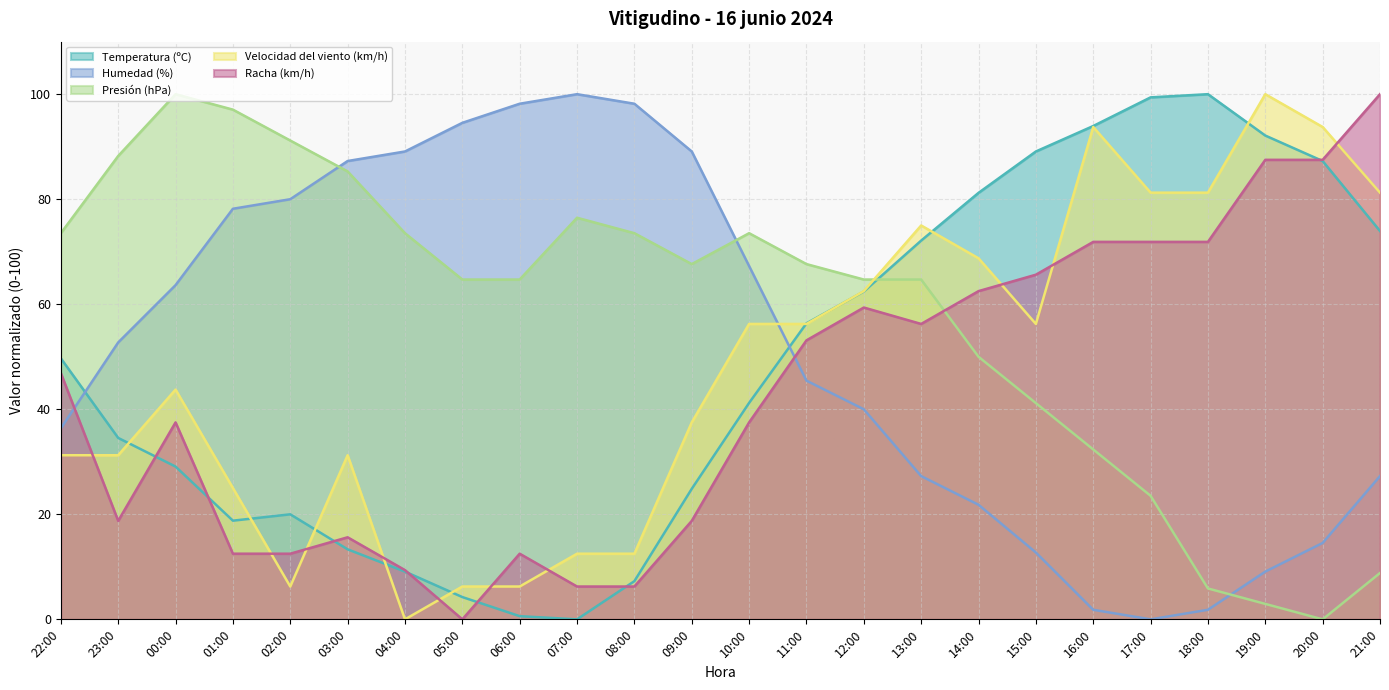

What are all the series names shown in the legend?

Temperatura (ºC), Humedad (%), Presión (hPa), Velocidad del viento (km/h), Racha (km/h)